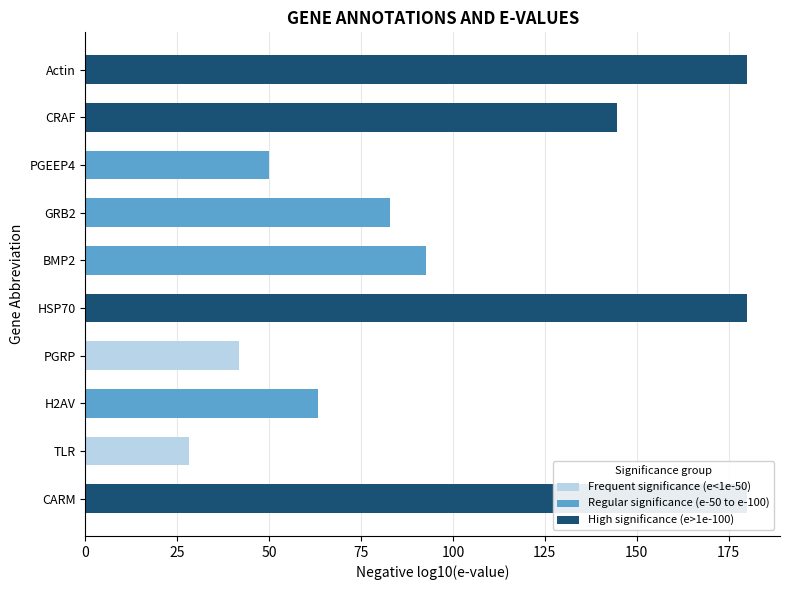

Is the value of Regular significance (e-50 to e-100) at Actin greater than the value of High significance (e>1e-100) at TLR?

No